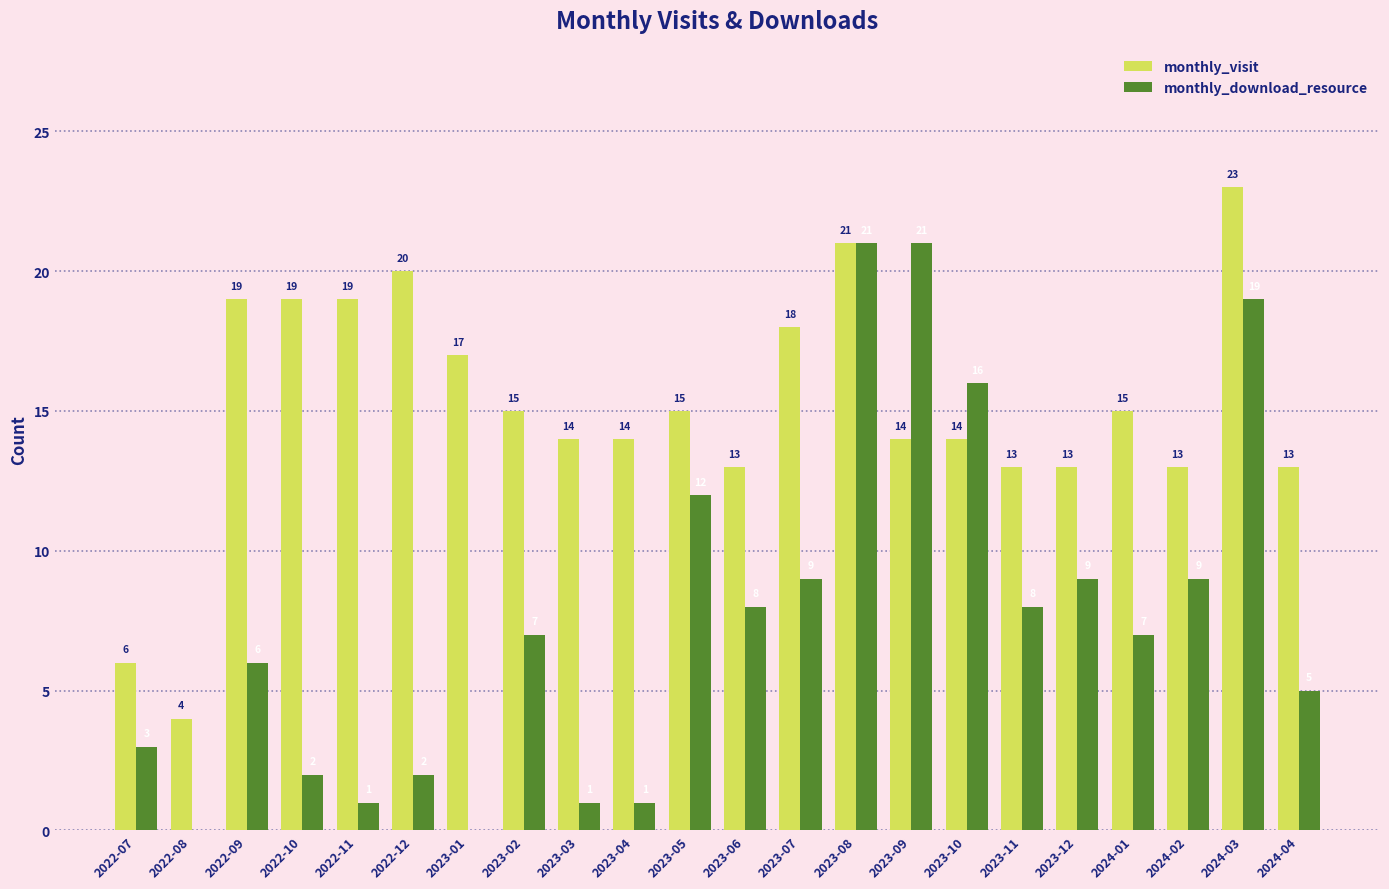

Is the value of monthly_visit at 2023-04 greater than the value of monthly_download_resource at 2023-11?

Yes